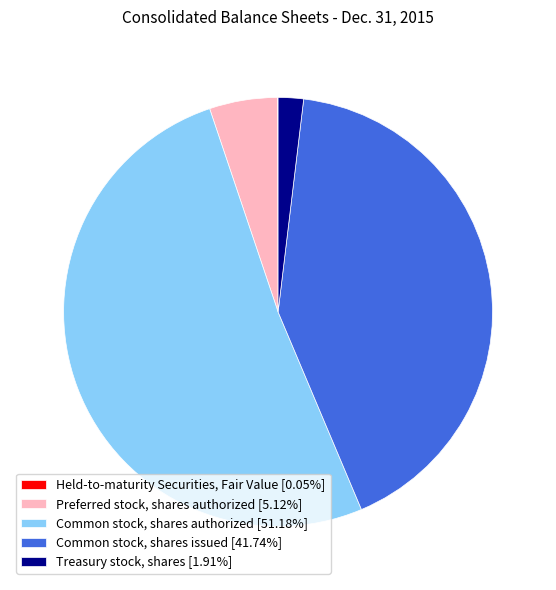

Is the sum of Common stock, shares issued [41.74%] and Preferred stock, shares authorized [5.12%] greater than half?

No